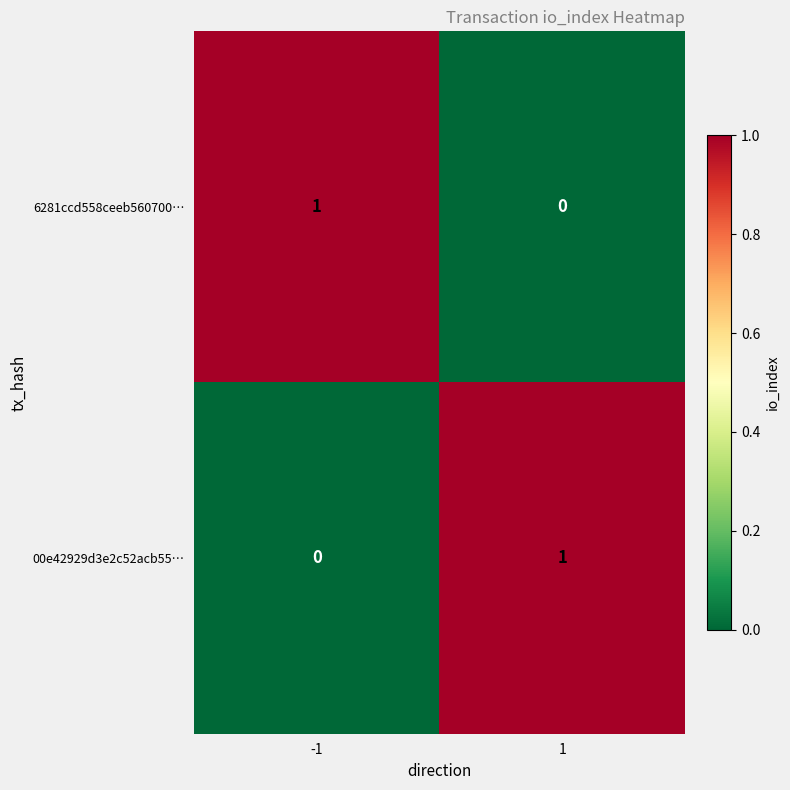

Rank the series at 1 from lowest to highest value.

6281ccd558ceeb560700…, 00e42929d3e2c52acb55…